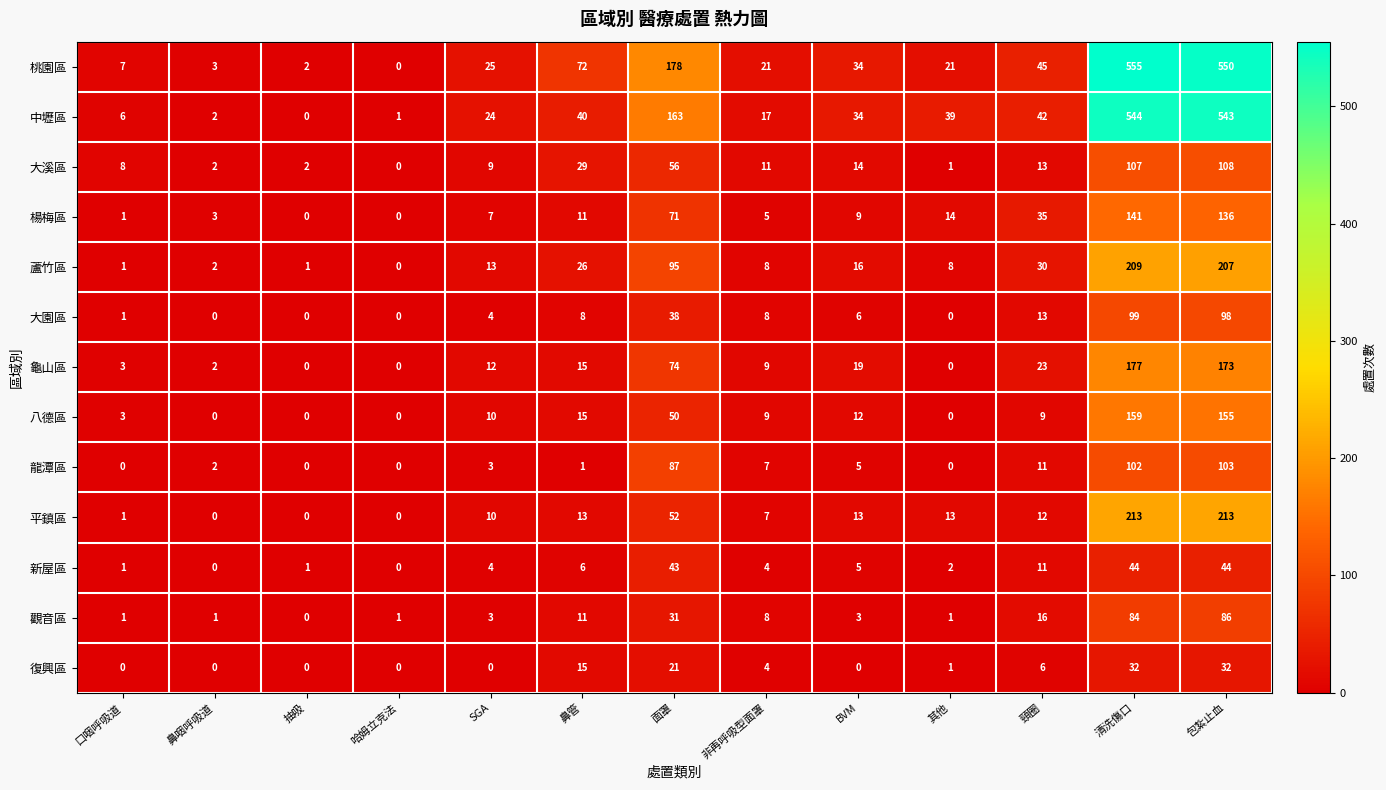

What is the maximum value shown in the chart?

555